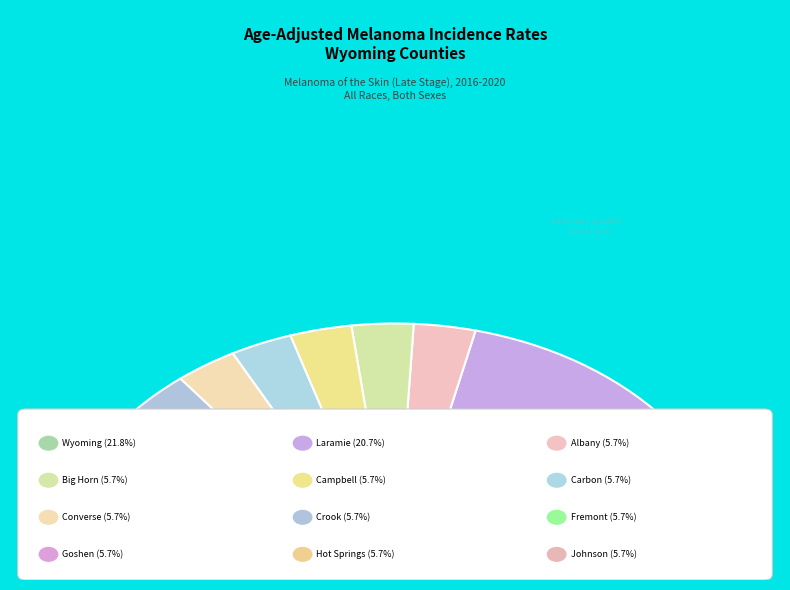

To the nearest percent, what is the combined percentage of Hot Springs County and Crook County?

11%